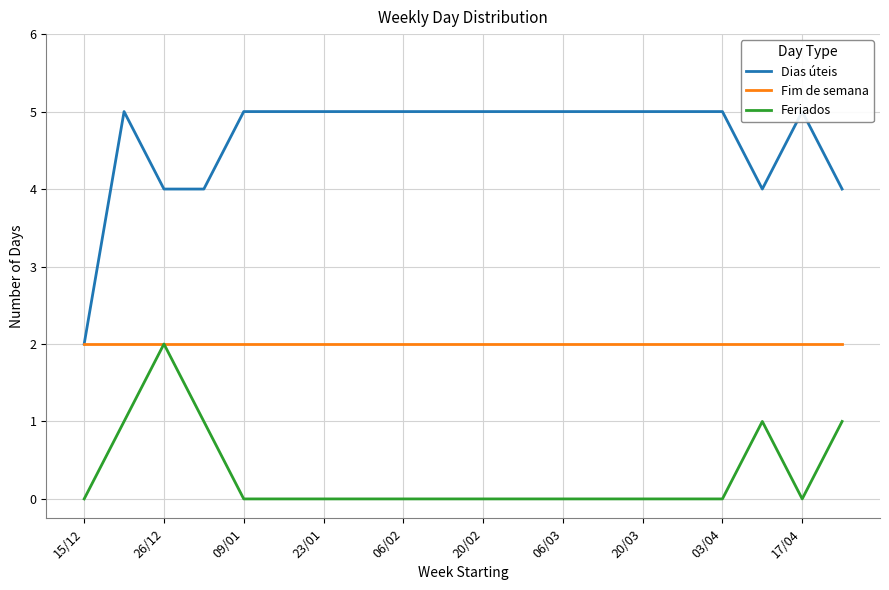

How many distinct data groups are displayed?

3